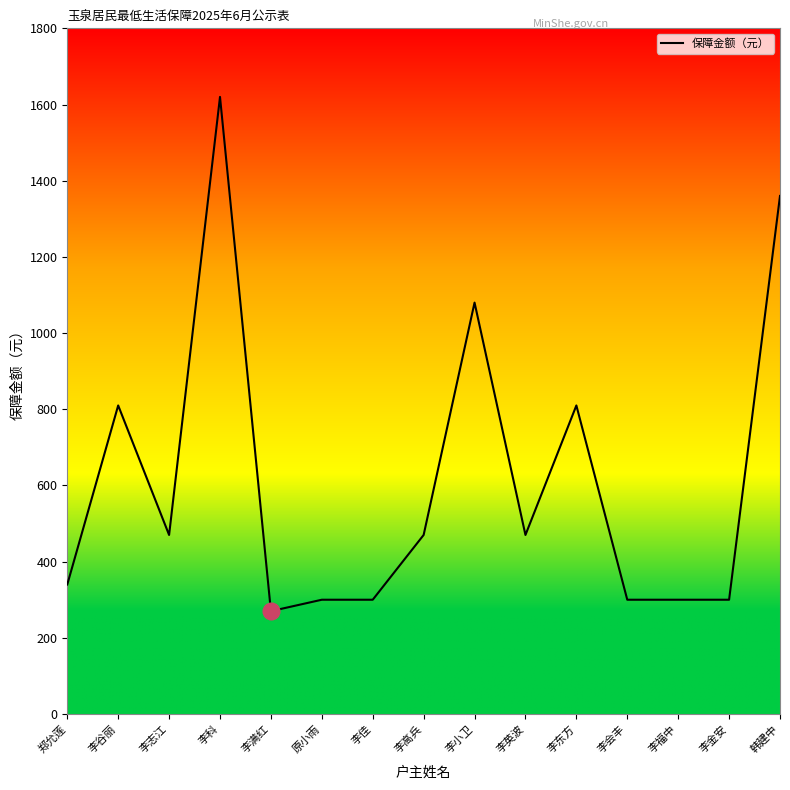

What is the maximum value shown in the chart?

1620